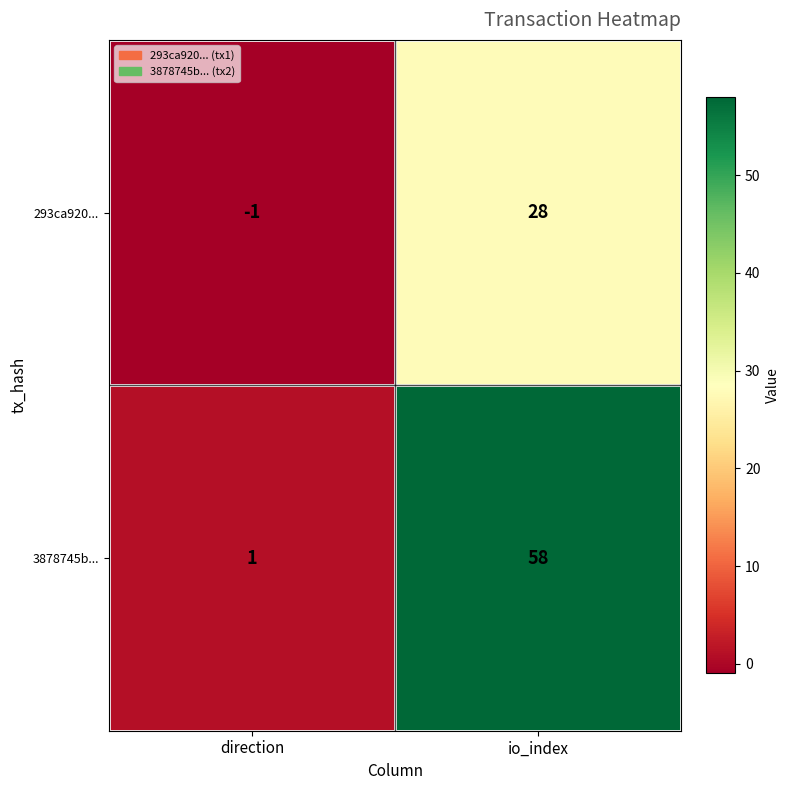

List the series in order of their overall mean, lowest first.

293ca920..., 3878745b...